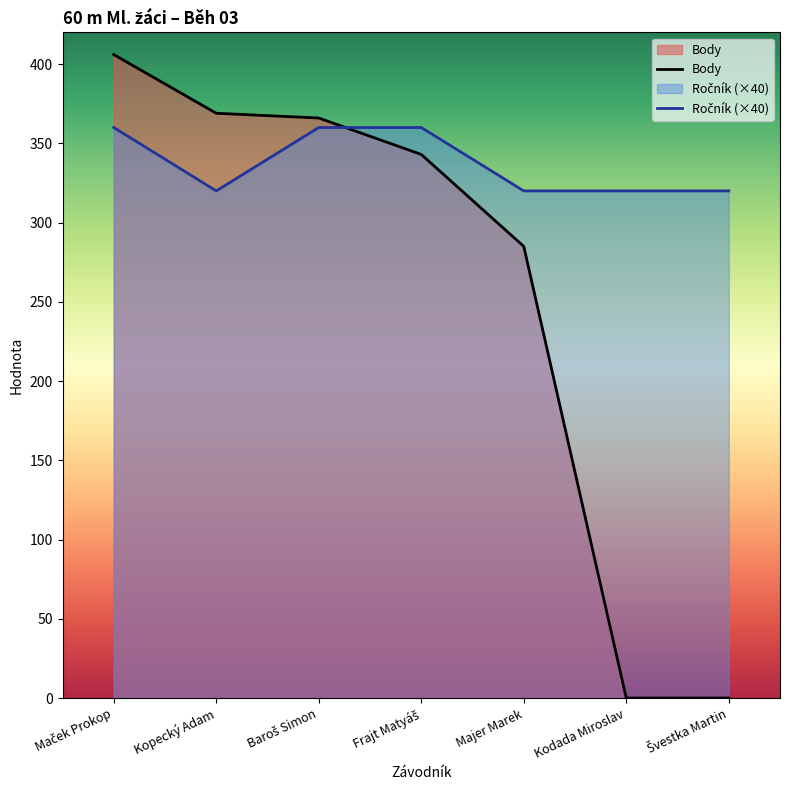

How many data points in Body are less than 343?

3